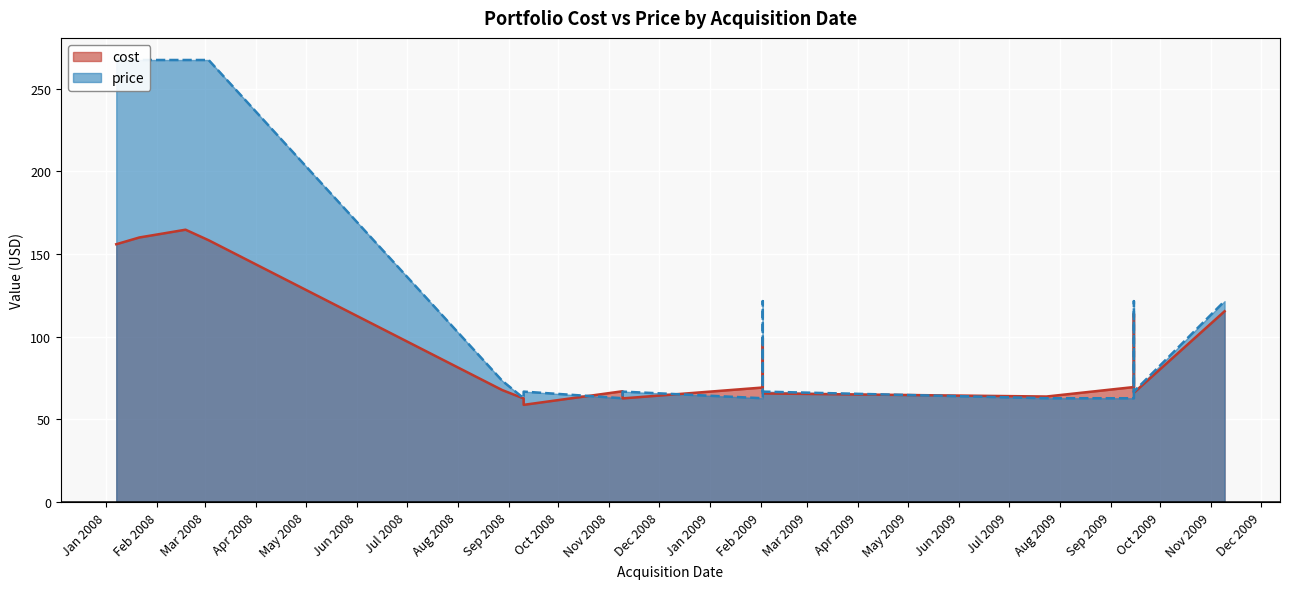

Which category has the highest value in the cost series?

2008-02-18